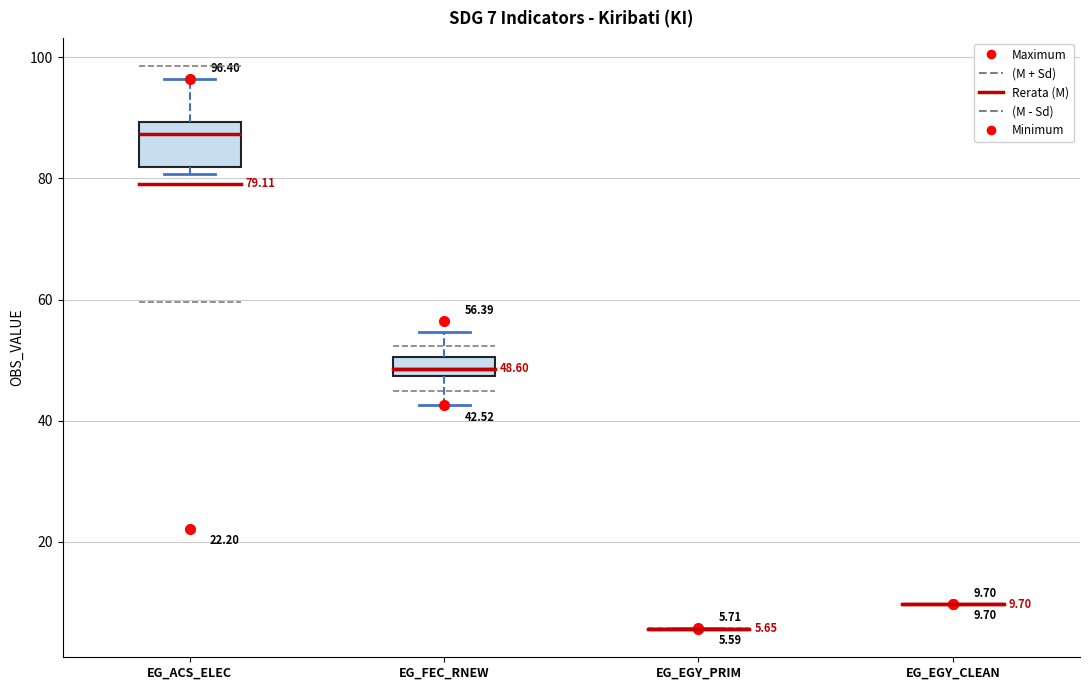

Which box is the tallest, from its lower edge to its upper edge?

EG_ACS_ELEC